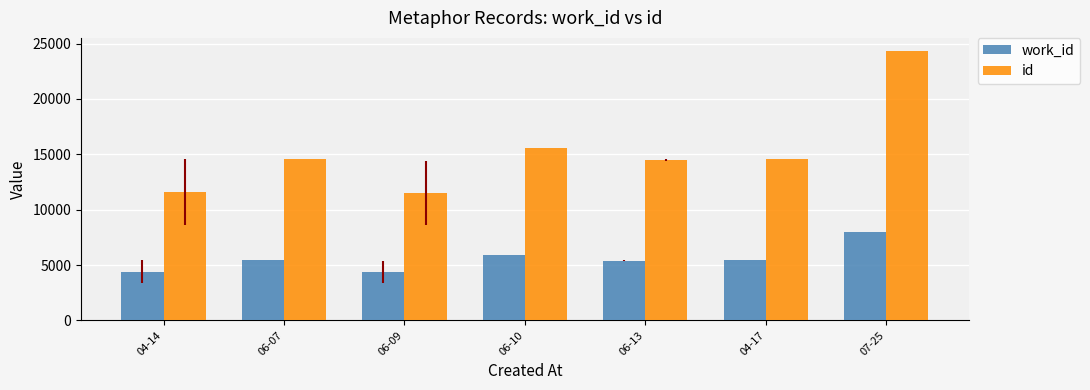

Rank the series at 06-09 from lowest to highest value.

work_id, id